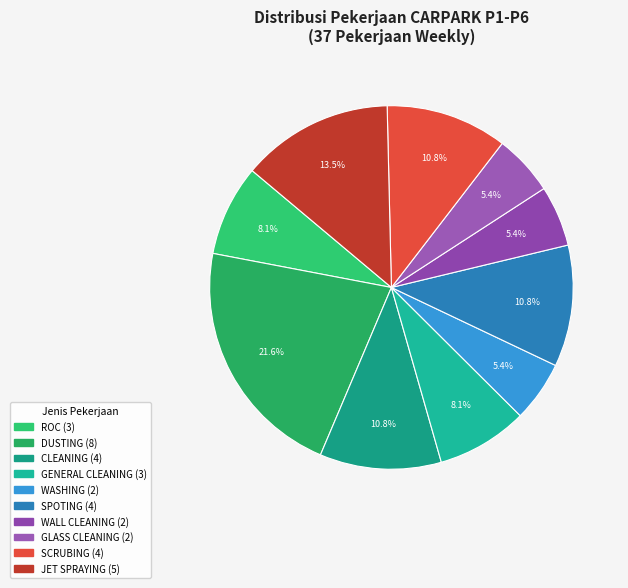

How many slices are in this pie chart?

10